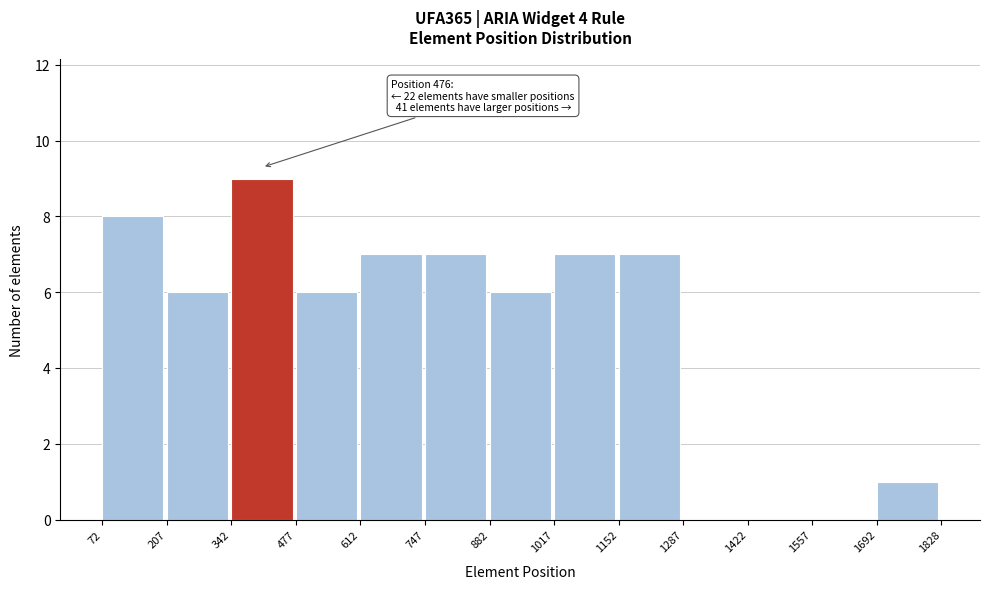

Which range on the x-axis has the tallest bar?

342 to 477